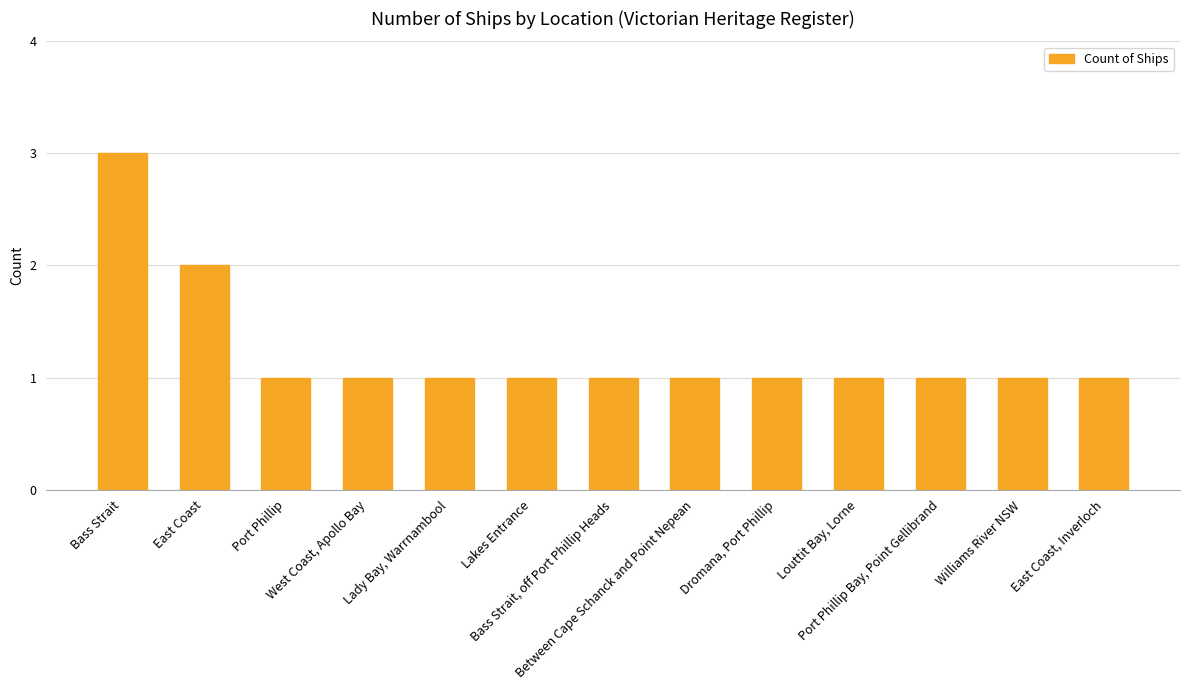

How many data points does each series have?

13